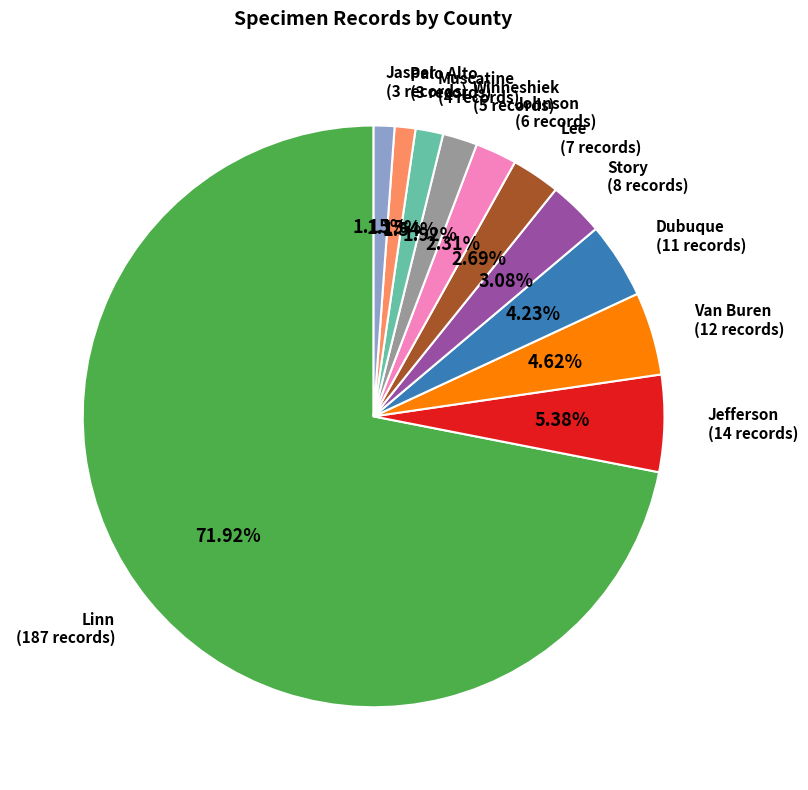

Do Jasper (3 records) and Linn (187 records) together represent more than half of the pie?

Yes